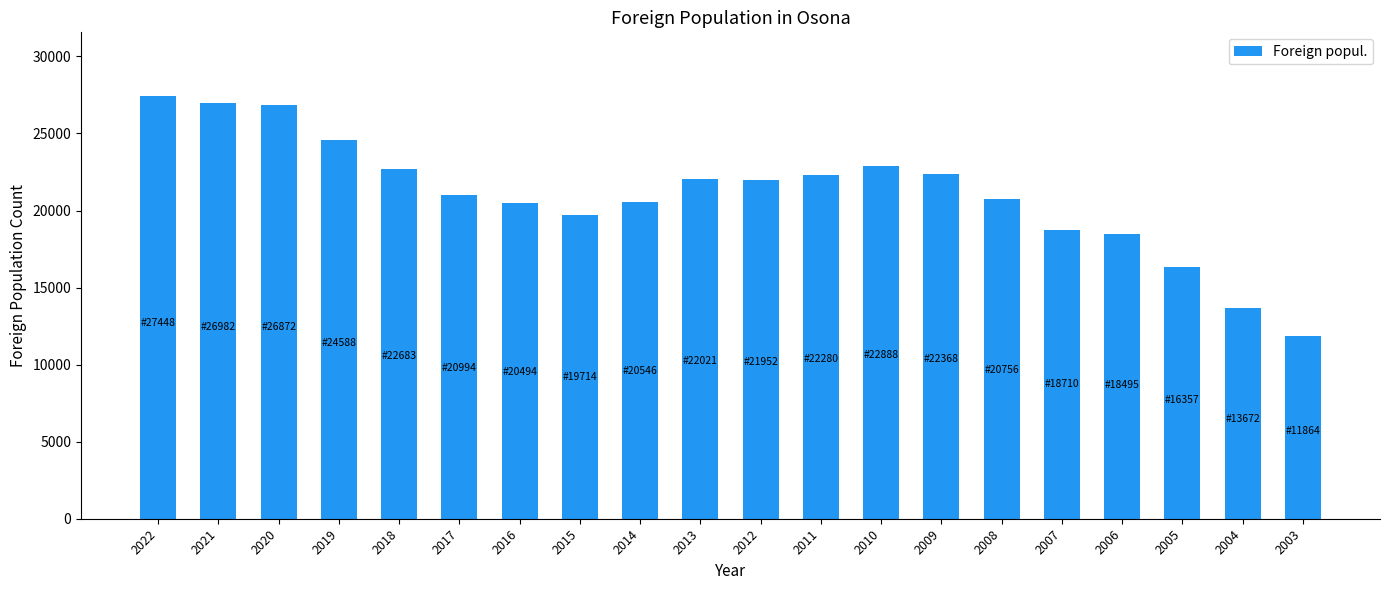

Between 2021 and 2008, which is larger?

2021